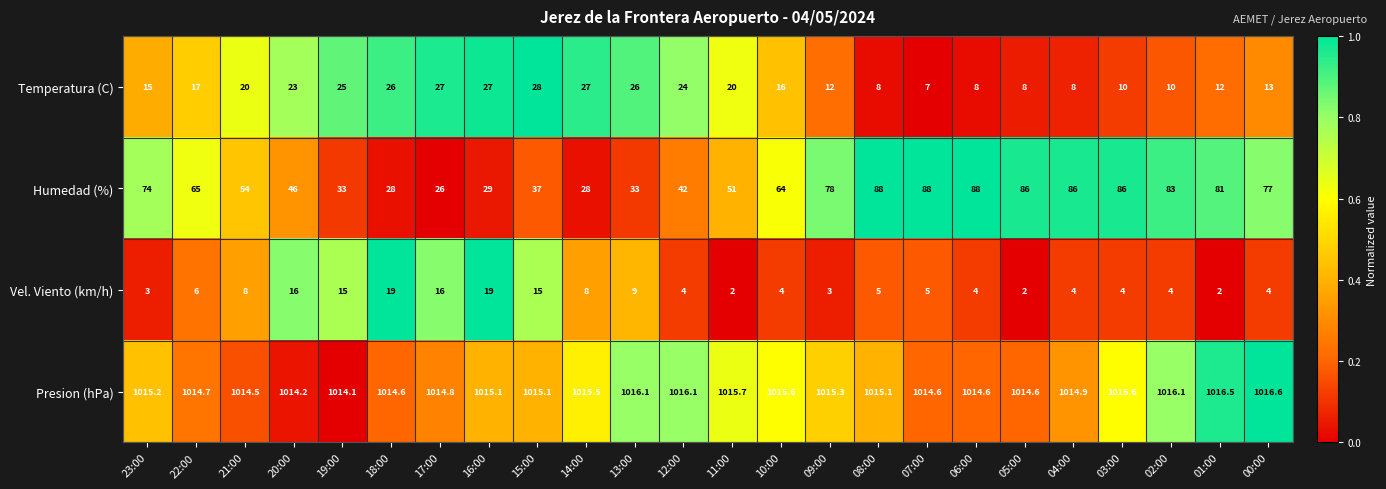

Is it true that Humedad (%) equals 37.0 at 15:00?

True